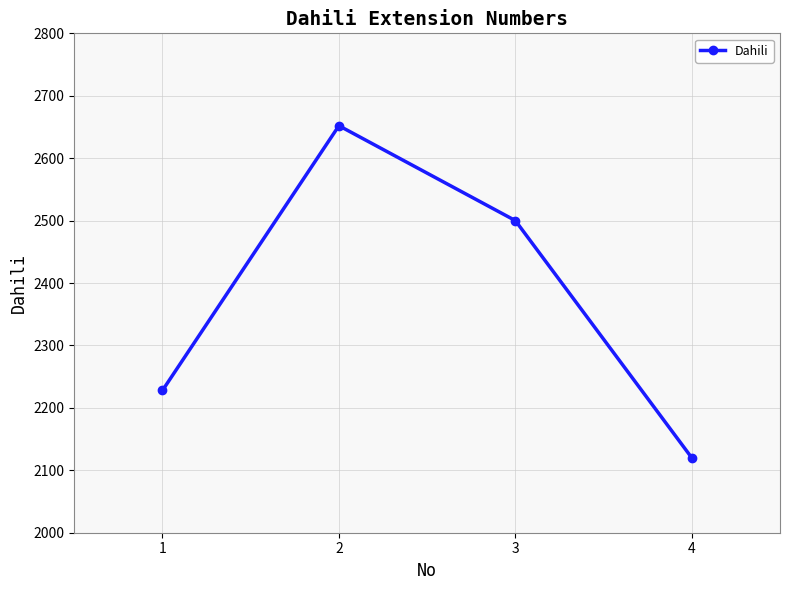

True or false: the data shows 3392 at 4.

False